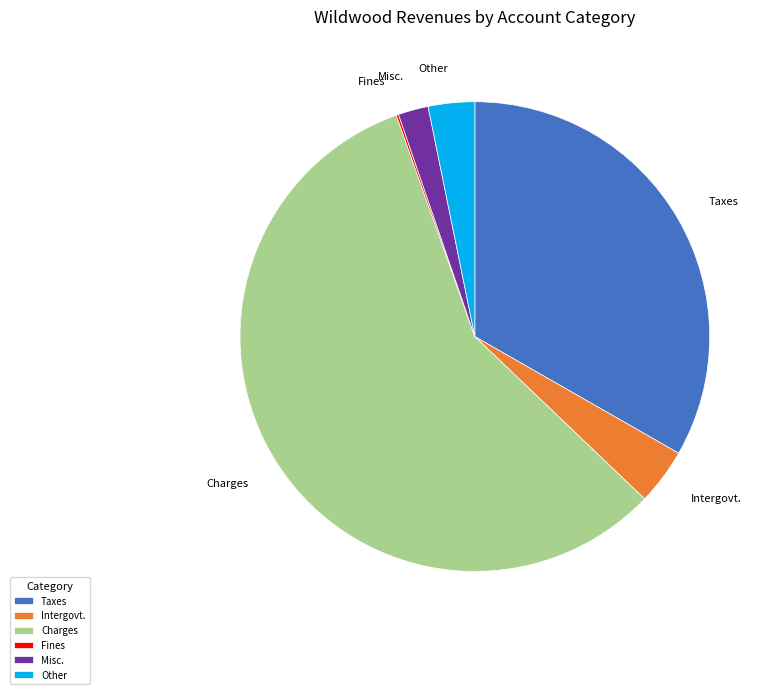

Which category accounts for the majority?

Charges